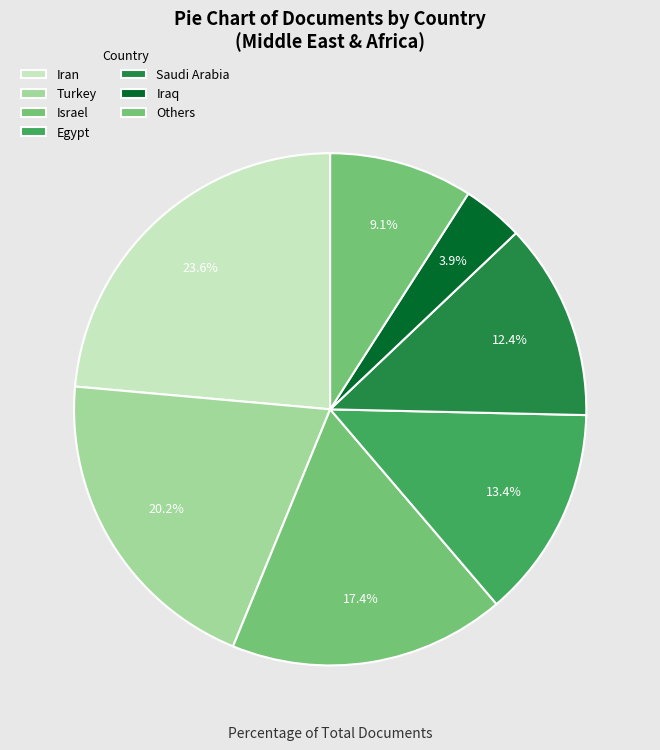

To the nearest percent, what percentage of the pie is Israel?

17%